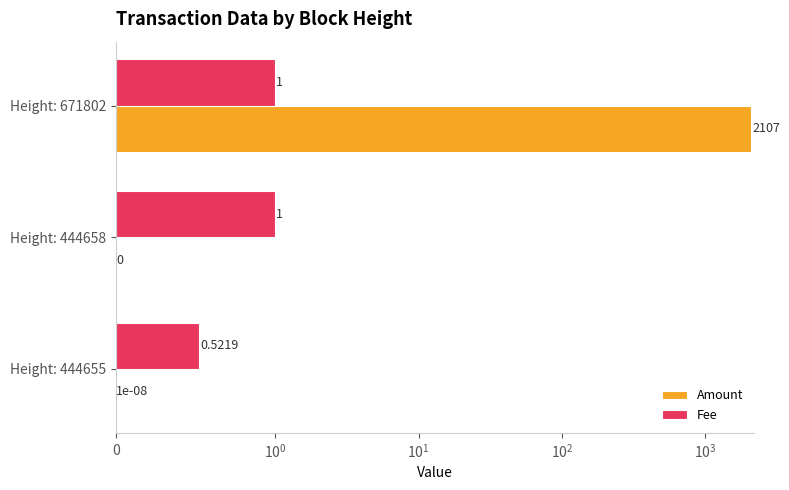

Is it true that Fee equals 0.5 at Height: 671802?

False